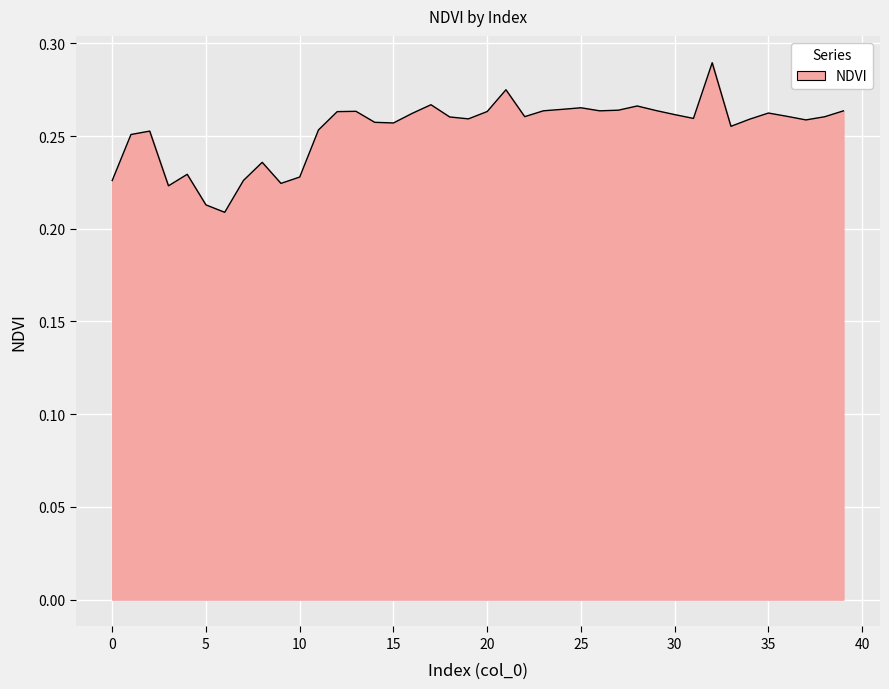

Does the chart have visible grid lines?

Yes